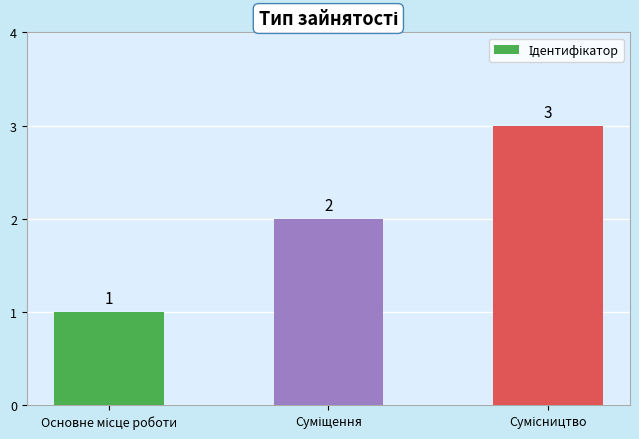

How many distinct data groups are displayed?

1